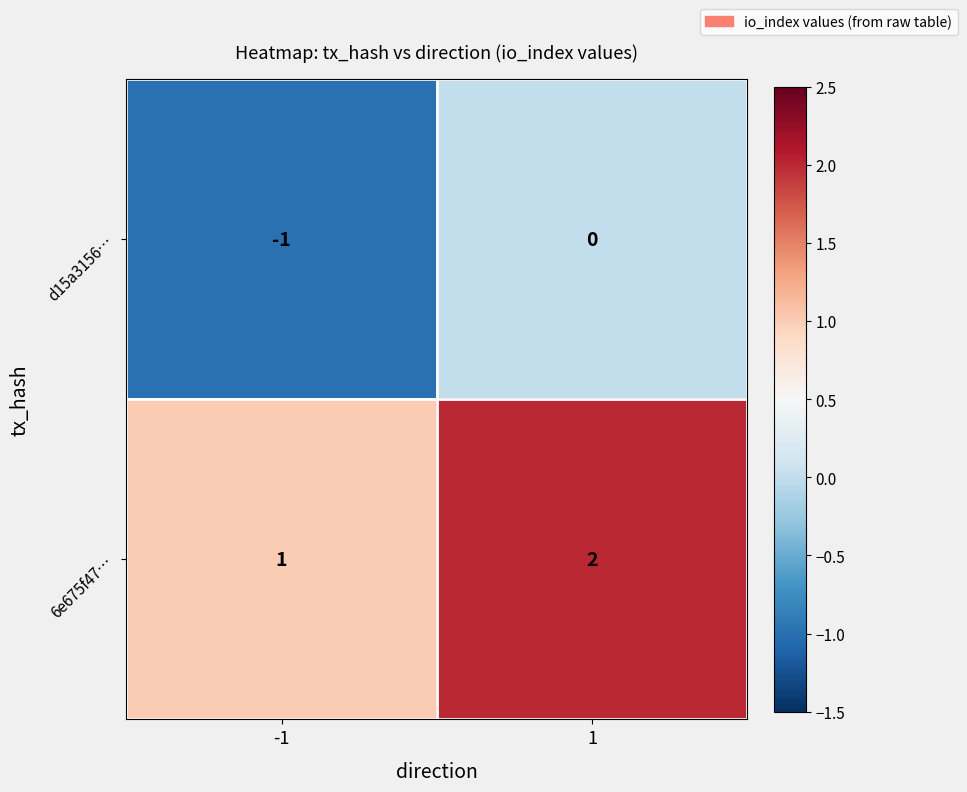

How many distinct data groups are displayed?

2